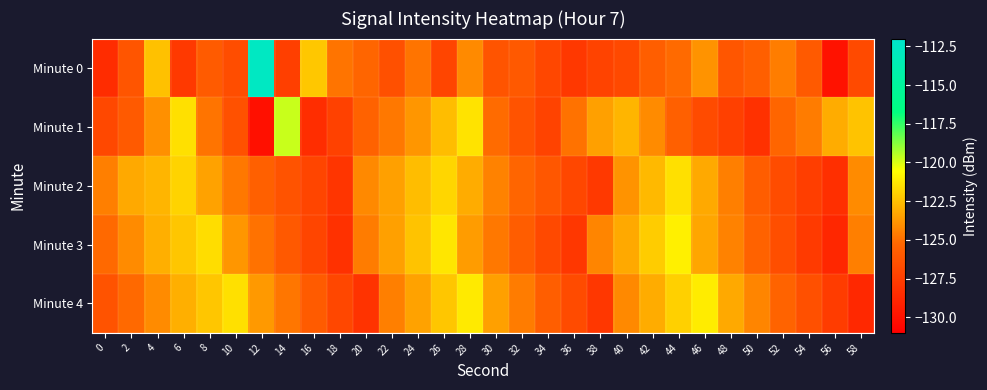

What is the greatest value displayed?

-112.6